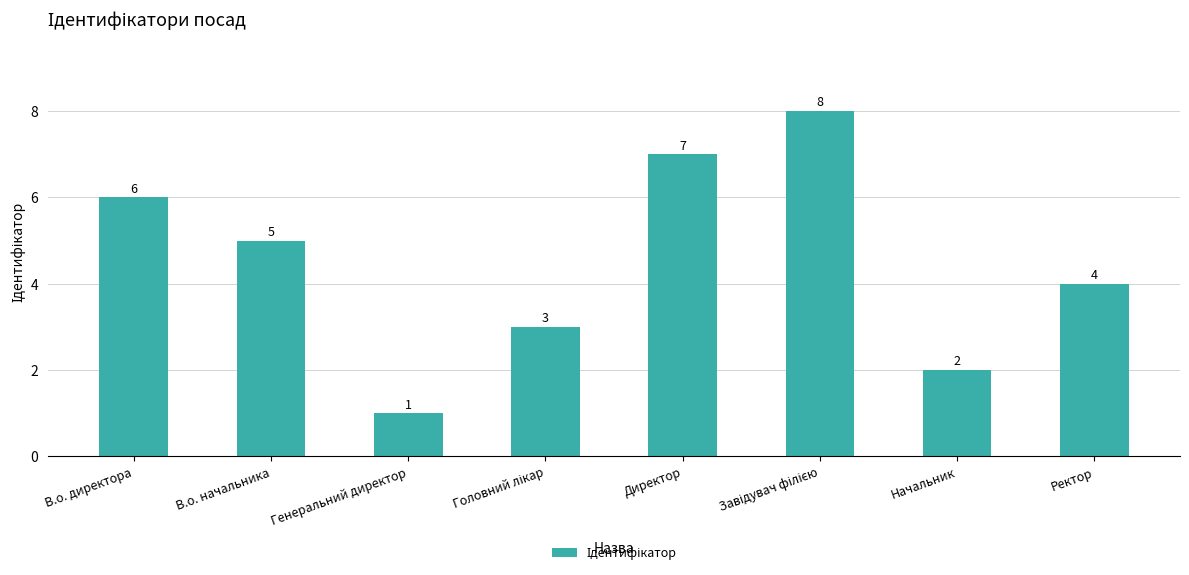

What is the difference between the second highest and second lowest values?

5